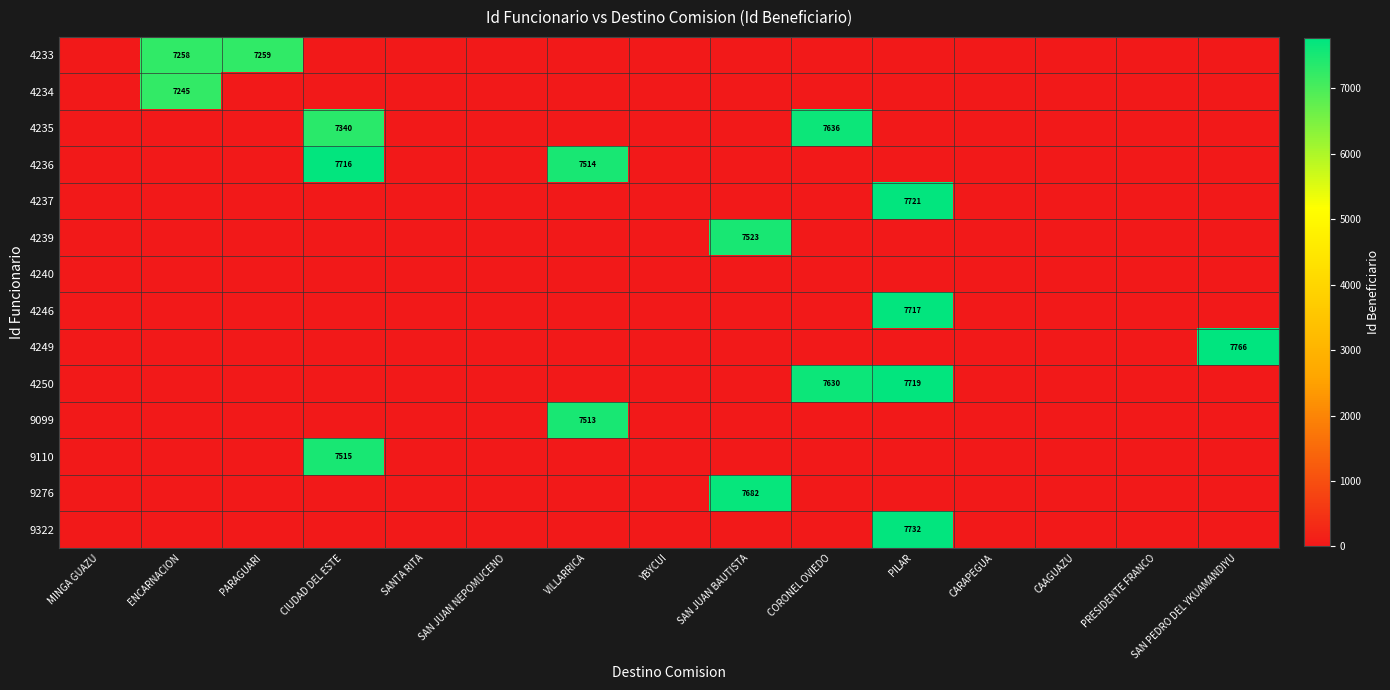

What is the maximum value shown in the chart?

7766